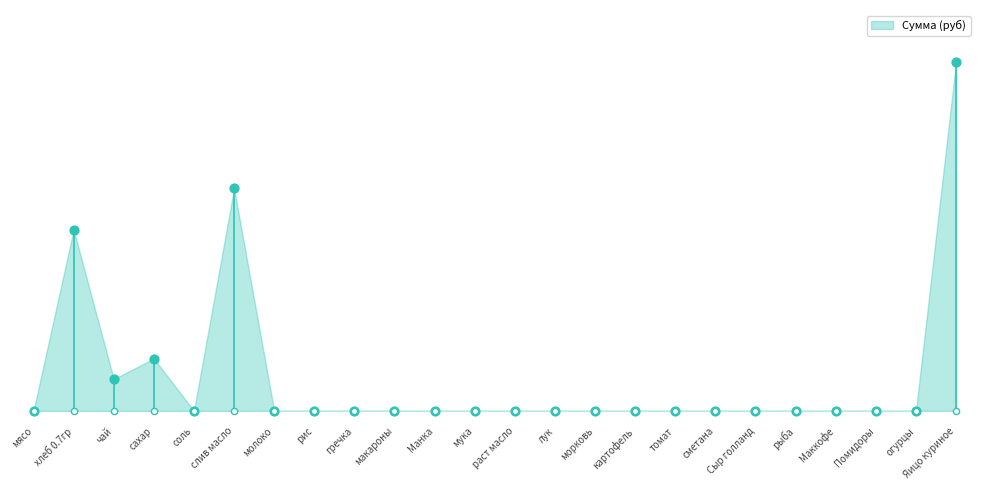

Between соль and рыба, which is larger?

соль